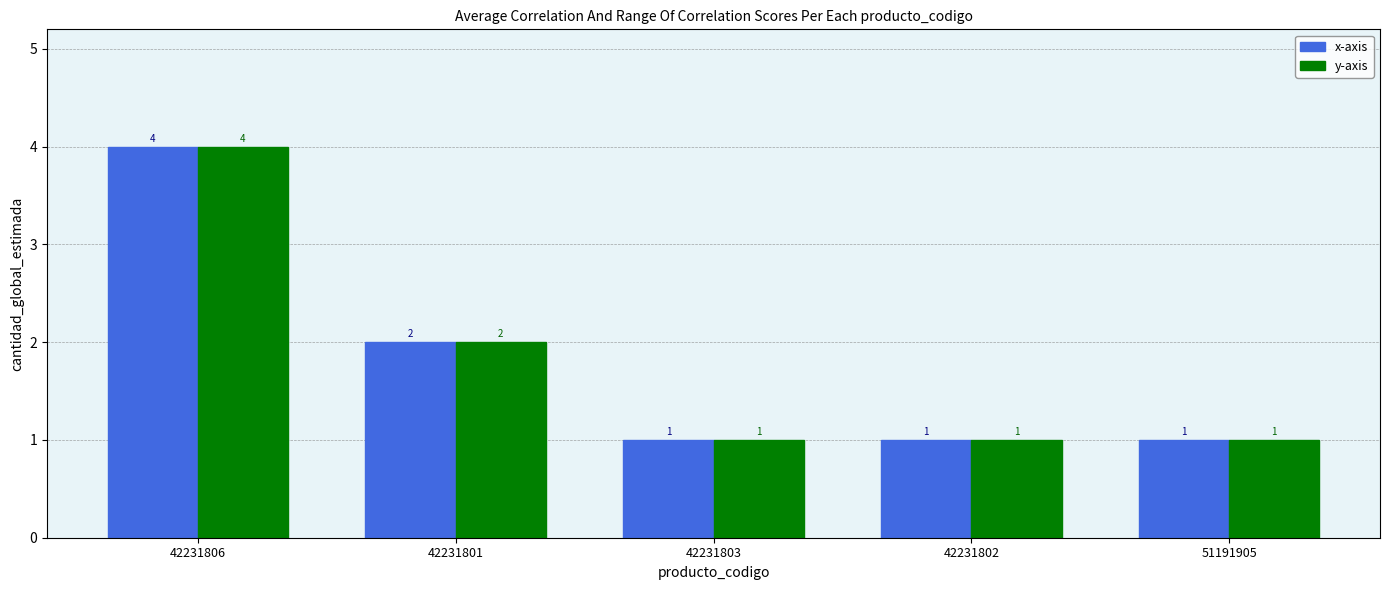

What value does the y-axis series have at 42231802?

1